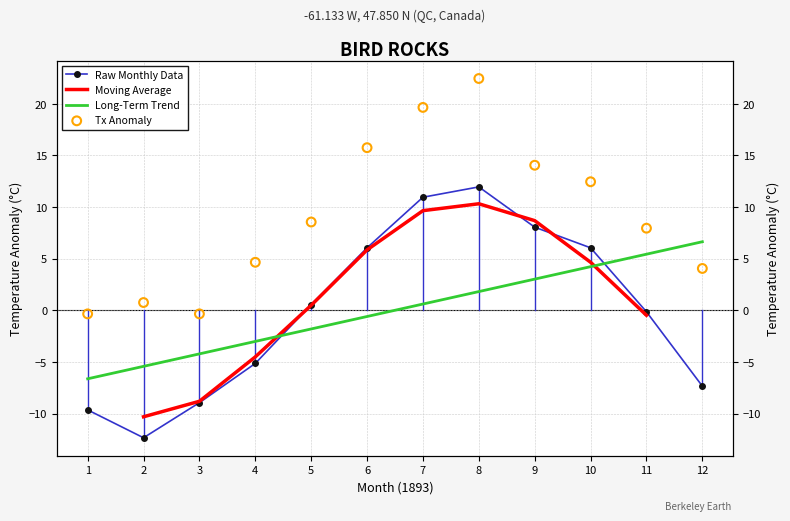

At which category is the sum across all series the highest?

8